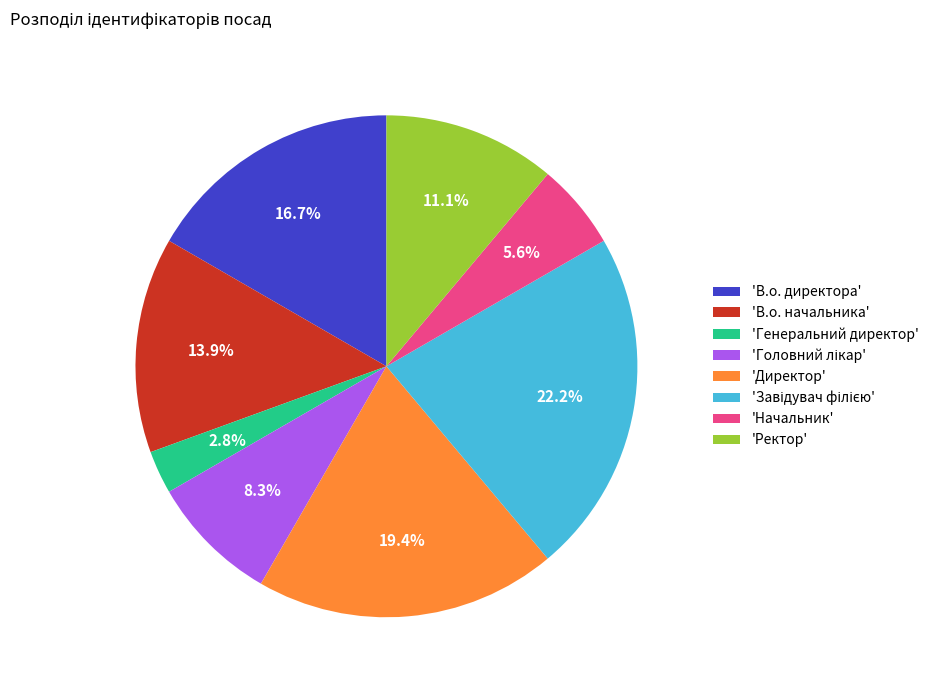

How much of the chart is everything except 'Генеральний директор'?

97.2%